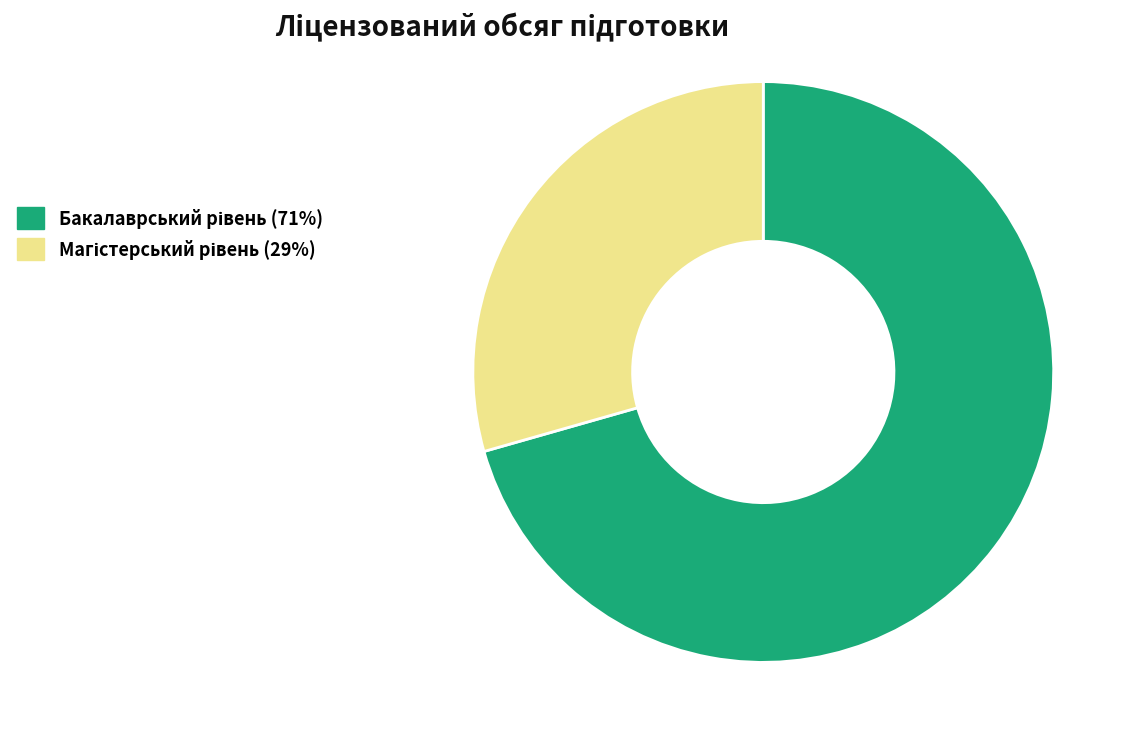

Is there any slice that represents more than half of the pie?

Yes